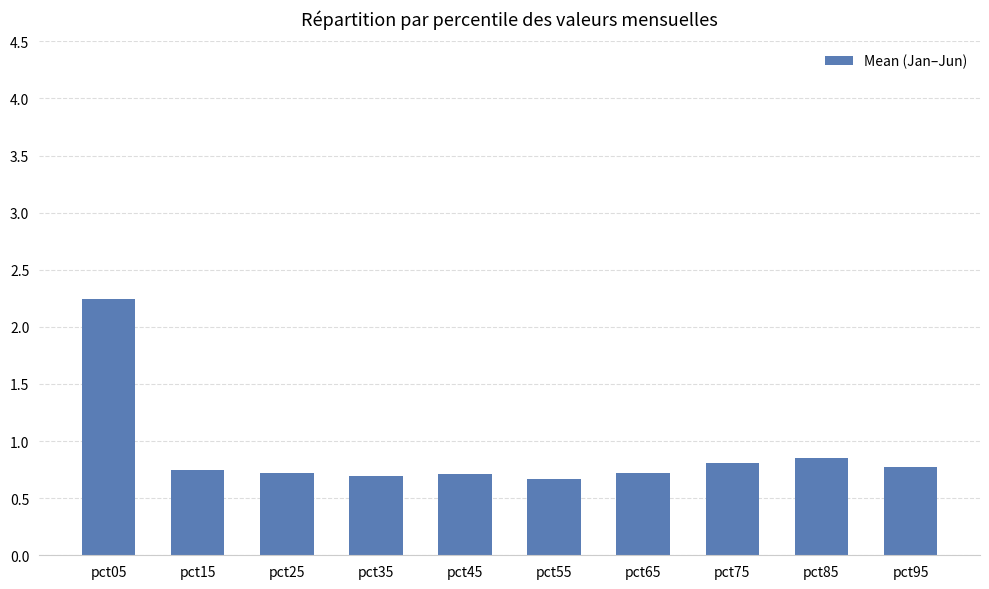

Which has a higher value, pct85 or pct45?

pct85